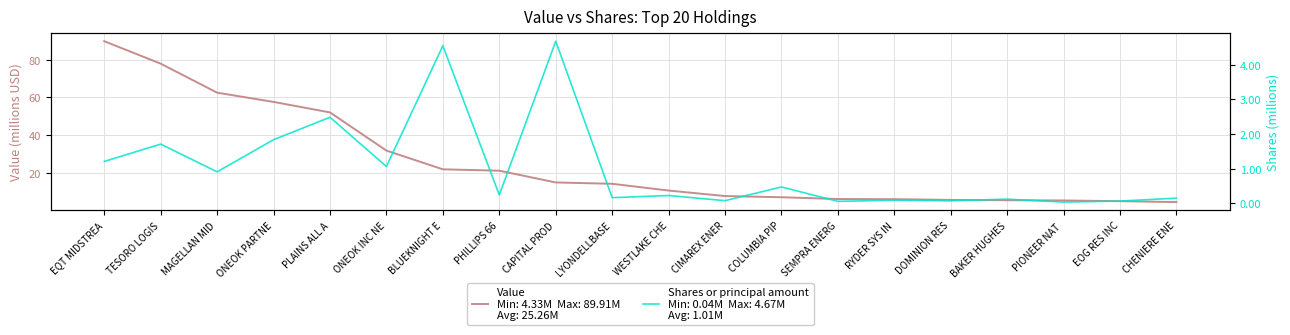

What position from the right is CIMAREX ENER?

9